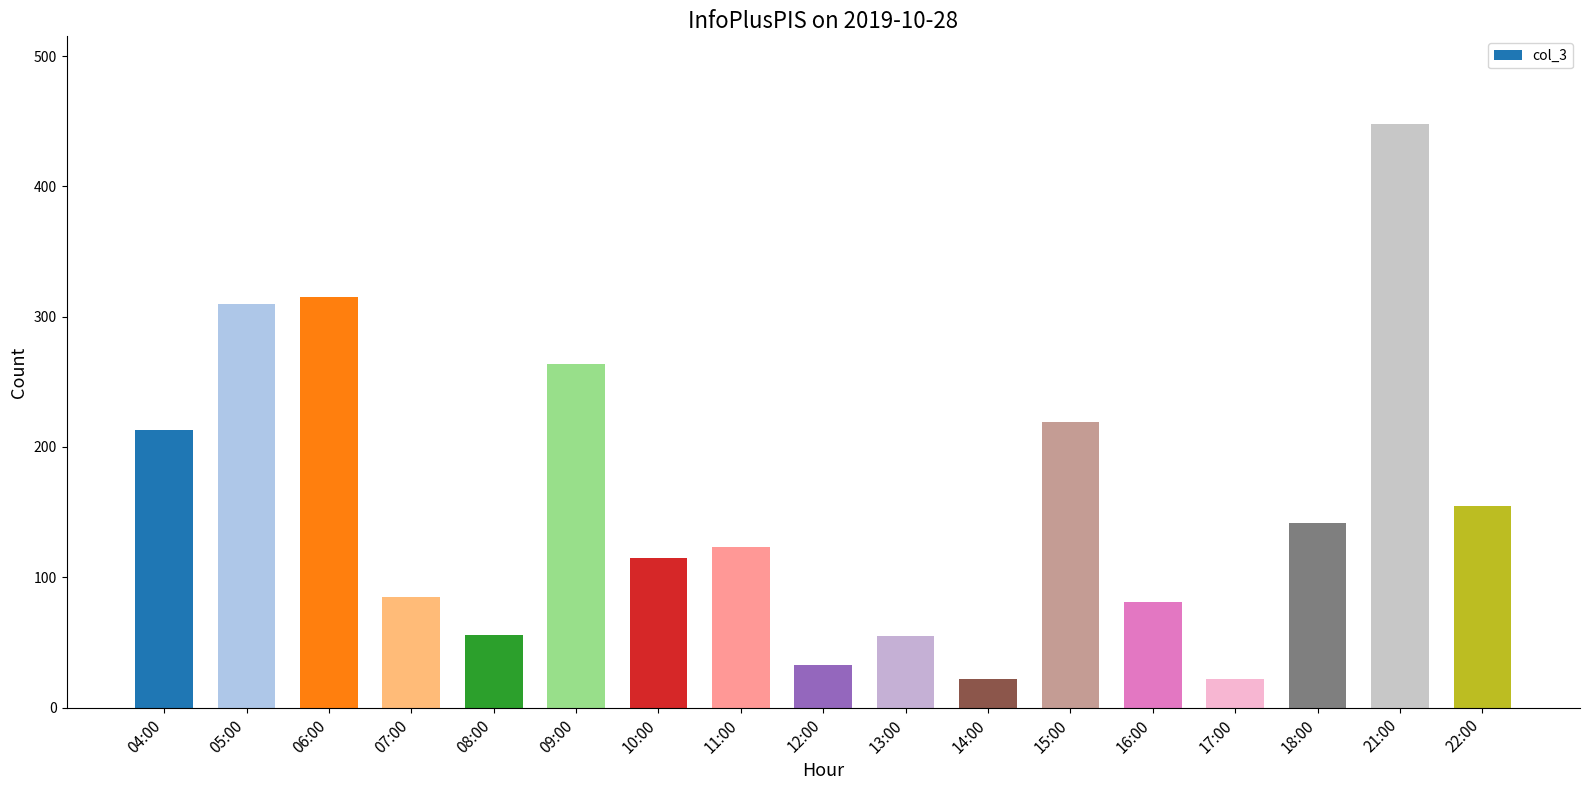

What is the sum of the values at 13:00 and 14:00?

77